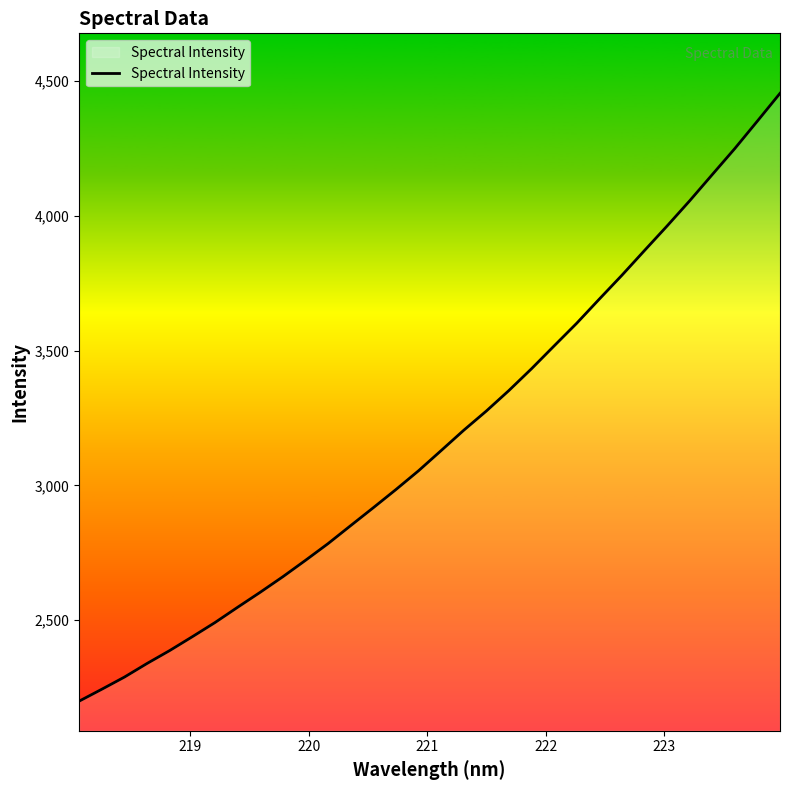

What is the minimum value shown in the chart?

2199.0